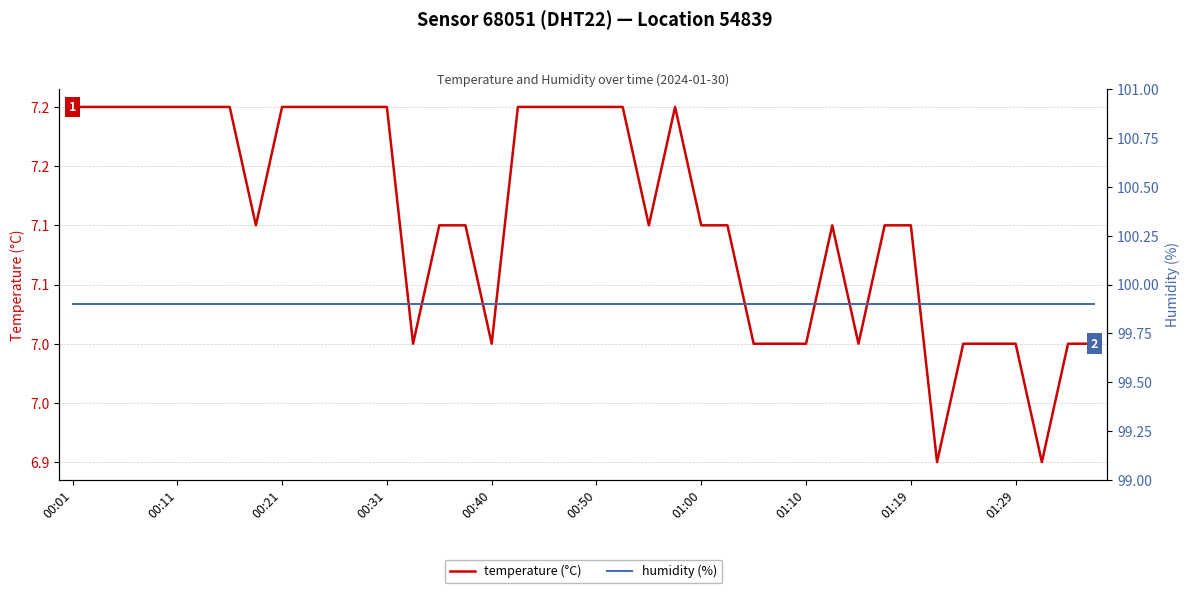

Is this an area chart (filled region under the line)?

No